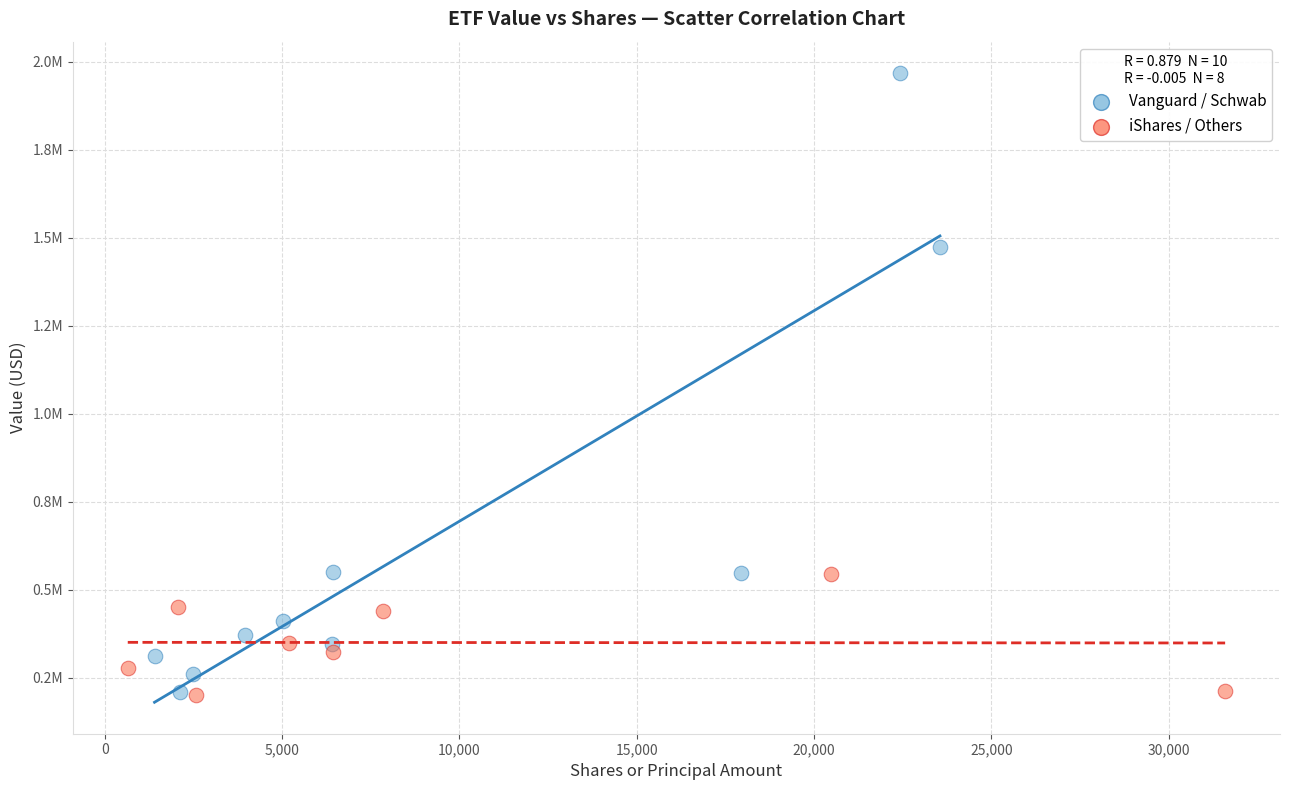

Which series has the largest Y range (max minus min)?

Vanguard / Schwab